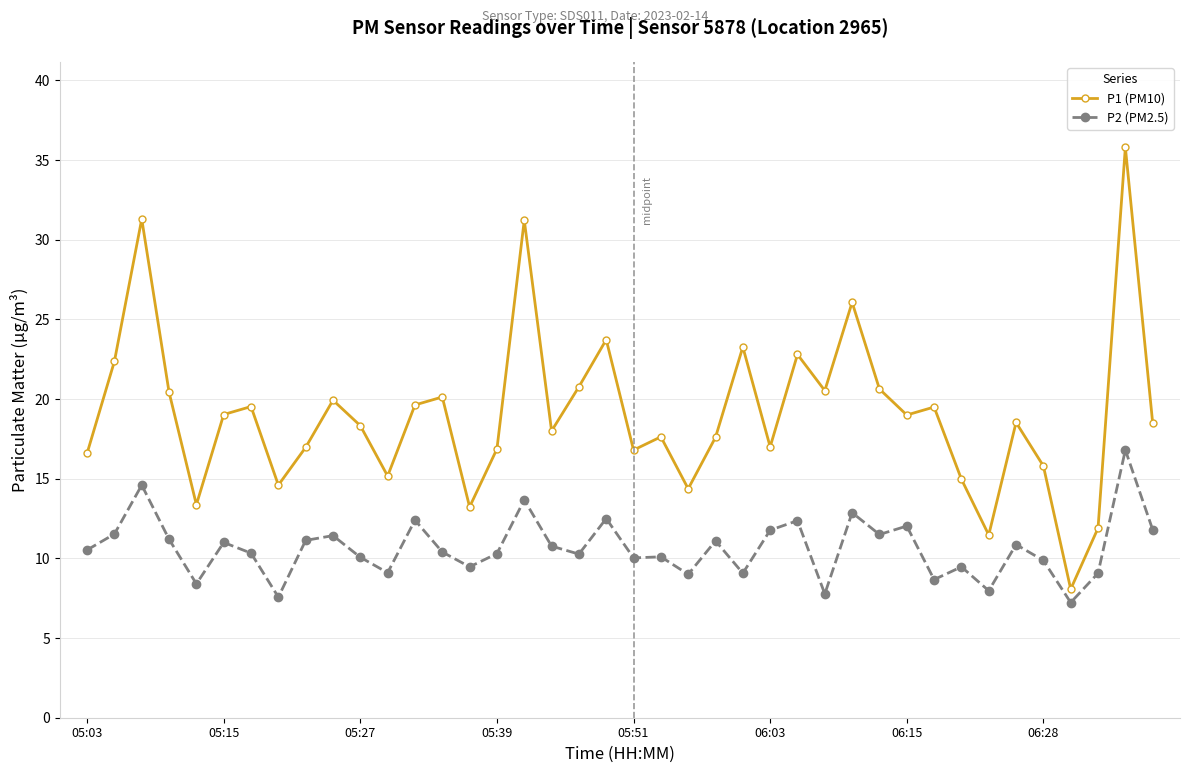

List the series in order of their peak value, lowest first.

P2 (PM2.5), P1 (PM10)